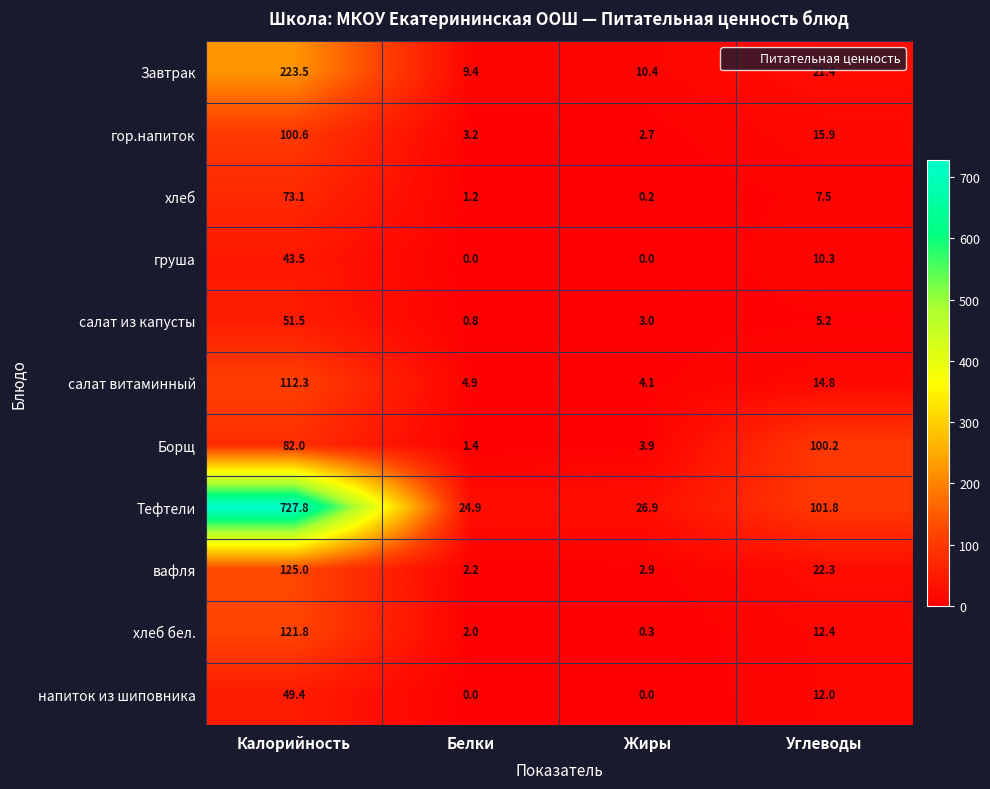

The гор.напиток series shows 2.7 at Жиры. True or false?

True